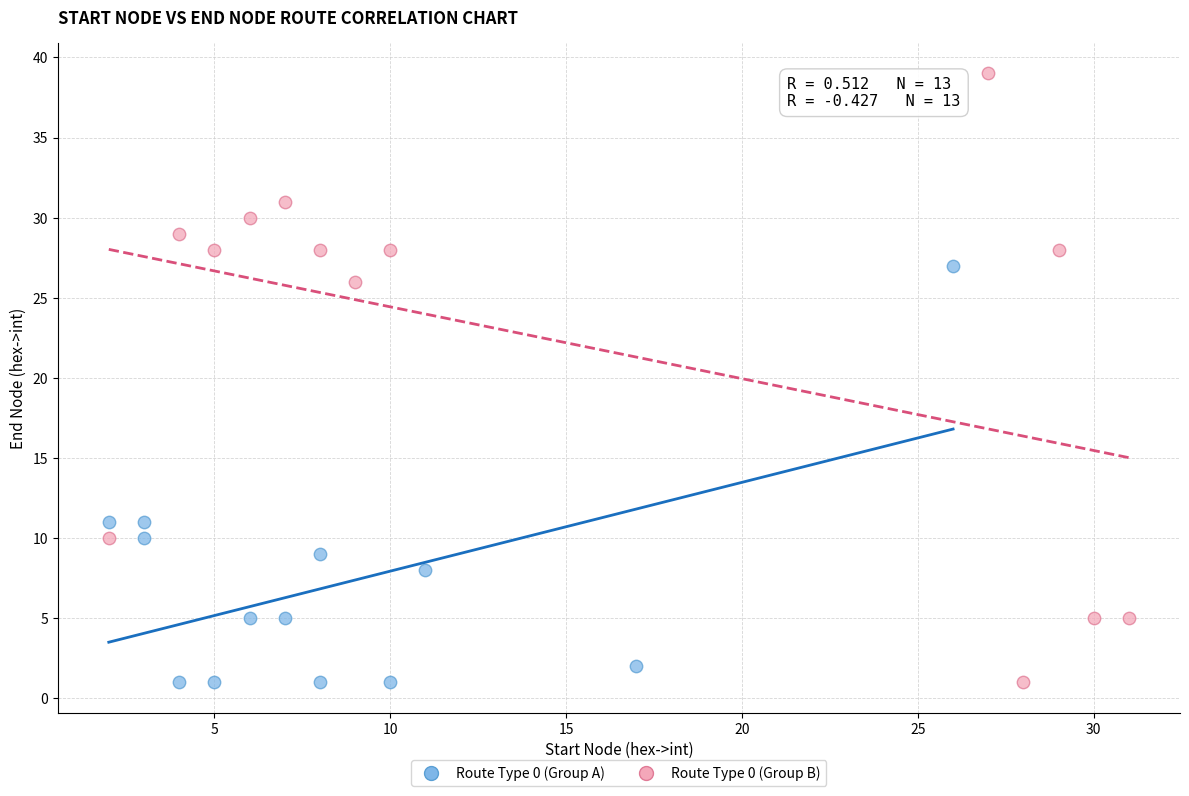

Which series has the largest Y range (max minus min)?

Route Type 0 (Group B)